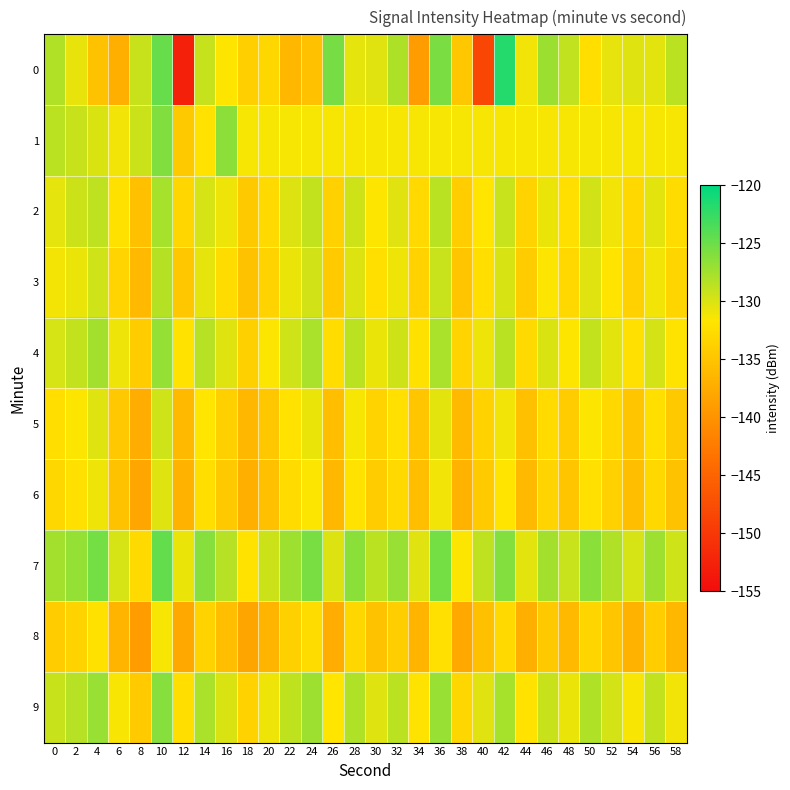

Reading left to right, extract all data points from this chart.

0: 0=-128.1	2=-130.6	4=-135.2	6=-137.1	8=-129.1	10=-124.7	12=-152.7	14=-129.1	16=-131.6	18=-133.9	20=-133.1	22=-136.3	24=-135.3	26=-125.4	28=-130.5	30=-130.3	32=-127.9	34=-139.1	36=-125.7	38=-134.7	40=-148.3	42=-121.7	44=-131.1	46=-127.1	48=-128.9	50=-132.3	52=-130.6	54=-130.3	56=-130.4	58=-128.6
1: 0=-128.6	2=-129.1	4=-130.0	6=-131.1	8=-129.3	10=-125.9	12=-134.5	14=-132.0	16=-126.4	18=-131.3	20=-131.3	22=-131.3	24=-131.3	26=-131.3	28=-131.3	30=-131.3	32=-131.3	34=-131.3	36=-131.3	38=-131.3	40=-131.3	42=-131.3	44=-131.3	46=-131.3	48=-131.3	50=-131.3	52=-131.3	54=-131.3	56=-131.3	58=-131.3
2: 0=-130.5	2=-129.3	4=-128.7	6=-132.1	8=-135.4	10=-127.6	12=-133.2	14=-129.8	16=-131.0	18=-134.5	20=-132.8	22=-130.1	24=-128.9	26=-133.7	28=-129.4	30=-131.6	32=-130.3	34=-132.9	36=-128.5	38=-134.1	40=-131.7	42=-129.2	44=-133.5	46=-130.8	48=-132.3	50=-129.6	52=-131.1	54=-133.0	56=-130.4	58=-132.6
3: 0=-131.2	2=-130.8	4=-129.5	6=-133.4	8=-136.1	10=-128.3	12=-134.7	14=-130.5	16=-132.6	18=-135.2	20=-133.5	22=-130.8	24=-129.6	26=-134.4	28=-130.1	30=-132.3	32=-131.0	34=-133.6	36=-129.2	38=-134.8	40=-132.4	42=-129.9	44=-134.2	46=-131.5	48=-133.0	50=-130.3	52=-131.8	54=-133.7	56=-131.1	58=-133.3
4: 0=-129.8	2=-128.9	4=-127.5	6=-131.0	8=-134.2	10=-126.8	12=-132.0	14=-128.4	16=-130.2	18=-133.8	20=-131.5	22=-129.5	24=-127.8	26=-132.5	28=-128.6	30=-130.8	32=-129.4	34=-132.1	36=-127.8	38=-133.4	40=-130.9	42=-128.5	44=-132.8	46=-130.0	48=-131.6	50=-128.9	52=-130.4	54=-132.2	56=-129.7	58=-131.9
5: 0=-132.4	2=-131.5	4=-130.2	6=-134.6	8=-137.3	10=-129.5	12=-136.0	14=-131.7	16=-133.8	18=-136.4	20=-134.7	22=-132.0	24=-130.8	26=-135.6	28=-131.3	30=-133.5	32=-132.2	34=-134.8	36=-130.4	38=-136.0	40=-133.6	42=-131.1	44=-135.4	46=-132.7	48=-134.2	50=-131.5	52=-133.0	54=-134.9	56=-132.3	58=-134.5
6: 0=-133.1	2=-132.2	4=-130.9	6=-135.3	8=-138.0	10=-130.2	12=-136.7	14=-132.4	16=-134.5	18=-137.1	20=-135.4	22=-132.7	24=-131.5	26=-136.3	28=-132.0	30=-134.2	32=-132.9	34=-135.5	36=-131.1	38=-136.7	40=-134.3	42=-131.8	44=-136.1	46=-133.4	48=-134.9	50=-132.2	52=-133.7	54=-135.6	56=-133.0	58=-135.2
7: 0=-127.5	2=-126.8	4=-125.4	6=-129.8	8=-132.8	10=-124.6	12=-130.8	14=-126.2	16=-128.4	18=-132.0	20=-129.3	22=-127.2	24=-125.6	26=-130.1	28=-126.4	30=-128.6	32=-127.0	34=-130.3	36=-125.4	38=-131.5	40=-128.7	42=-126.0	44=-130.4	46=-127.5	48=-129.2	50=-126.4	52=-128.1	54=-129.8	56=-127.3	58=-129.5
8: 0=-134.2	2=-133.5	4=-132.1	6=-136.5	8=-139.1	10=-131.3	12=-137.8	14=-133.5	16=-135.6	18=-138.2	20=-136.5	22=-133.8	24=-132.6	26=-137.4	28=-133.1	30=-135.3	32=-134.0	34=-136.6	36=-132.2	38=-137.8	40=-135.4	42=-132.9	44=-137.2	46=-134.5	48=-136.0	50=-133.3	52=-134.8	54=-136.7	56=-134.1	58=-136.3
9: 0=-129.1	2=-128.4	4=-127.0	6=-131.4	8=-134.4	10=-126.2	12=-132.4	14=-127.8	16=-130.0	18=-133.6	20=-130.9	22=-128.8	24=-127.2	26=-131.7	28=-128.0	30=-130.2	32=-128.6	34=-131.9	36=-127.0	38=-133.1	40=-130.3	42=-127.6	44=-132.0	46=-129.1	48=-130.8	50=-128.0	52=-129.7	54=-131.4	56=-128.9	58=-131.1